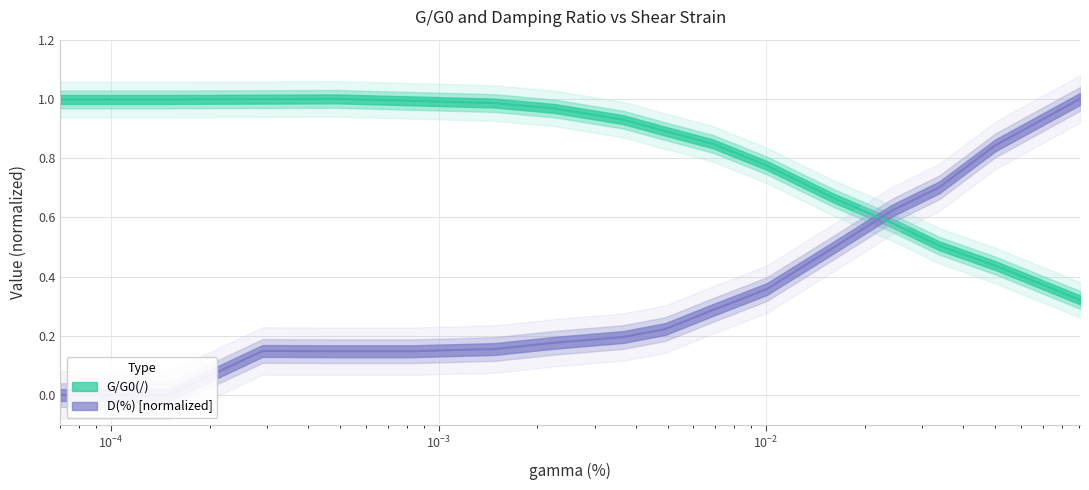

What is the difference between the second highest and second lowest values in the G/G0(/) series?

0.6